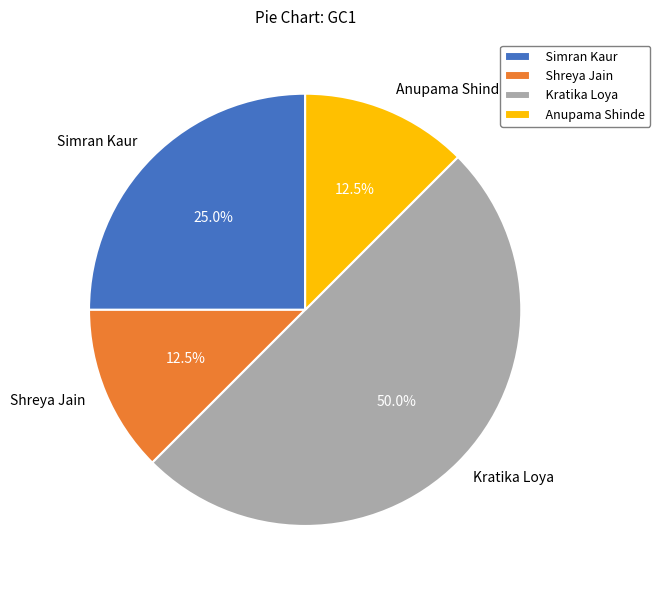

Approximately how many times larger is the value at Shreya Jain compared to Anupama Shinde?

1.0